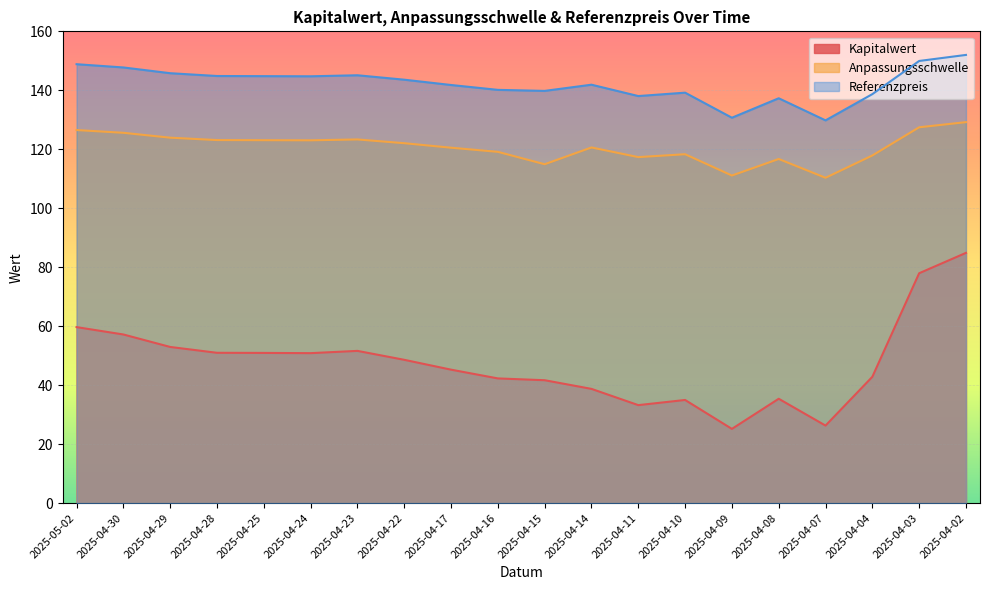

What is the label of the 13th point from the right?

2025-04-22